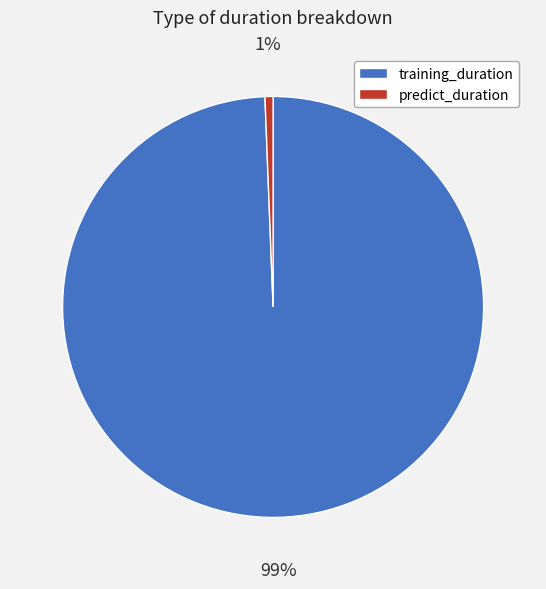

Between training_duration and predict_duration, which is larger?

training_duration